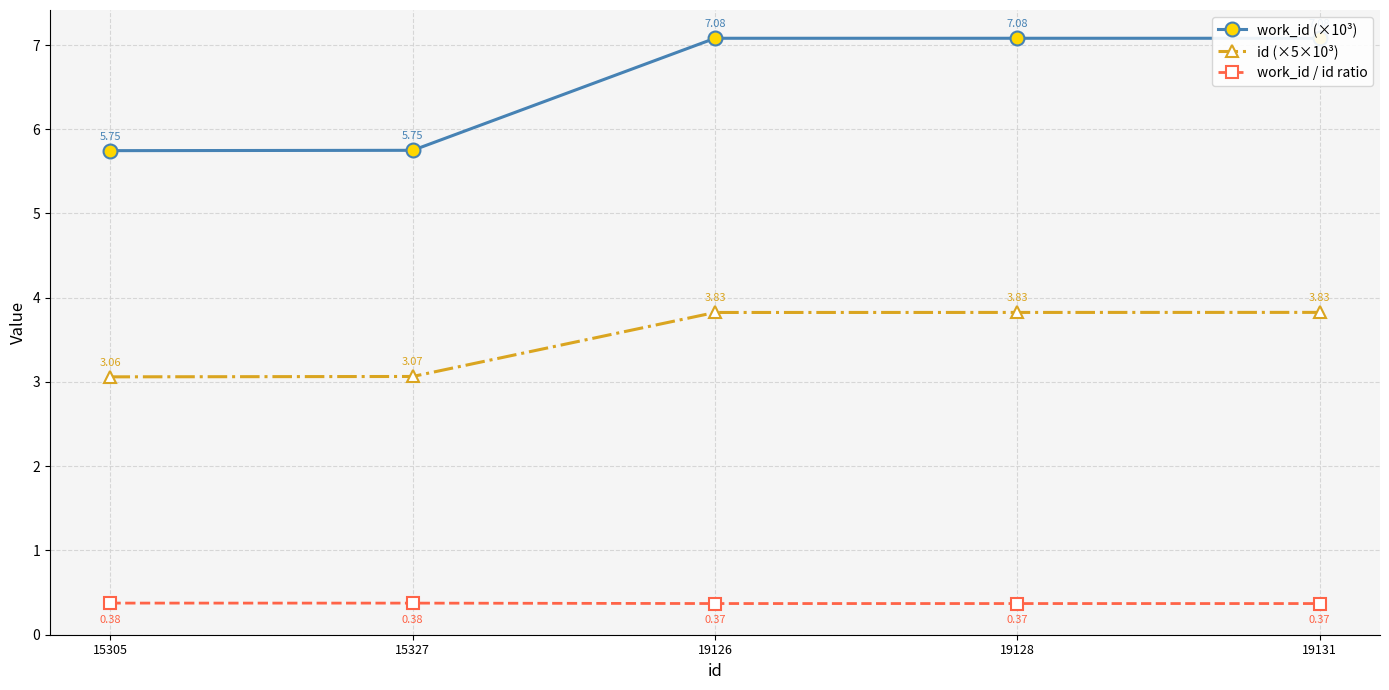

Count the number of categories in the chart.

5